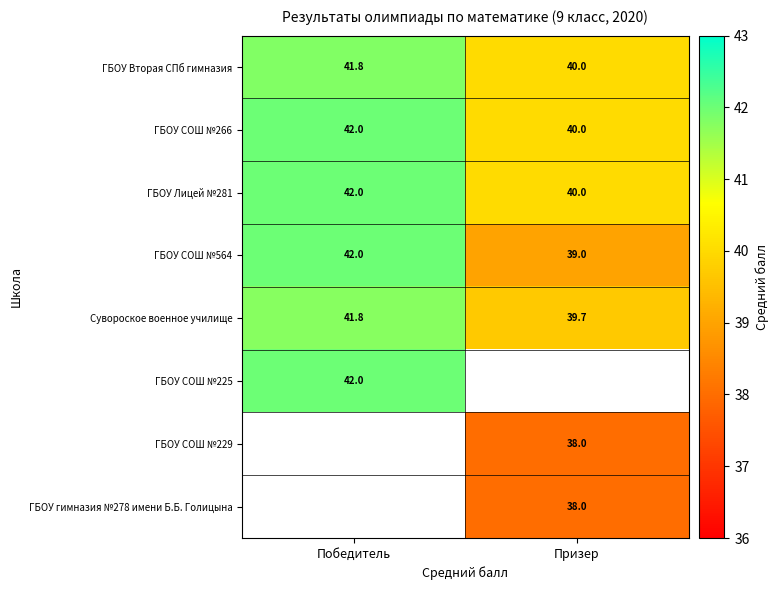

What is the maximum value for ГБОУ Лицей №281?

42.0